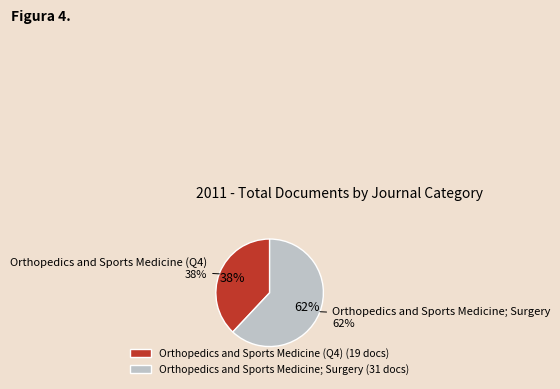

What is the change in value from Orthopedics and Sports Medicine (Q4) to Orthopedics and Sports Medicine; Surgery?

+12